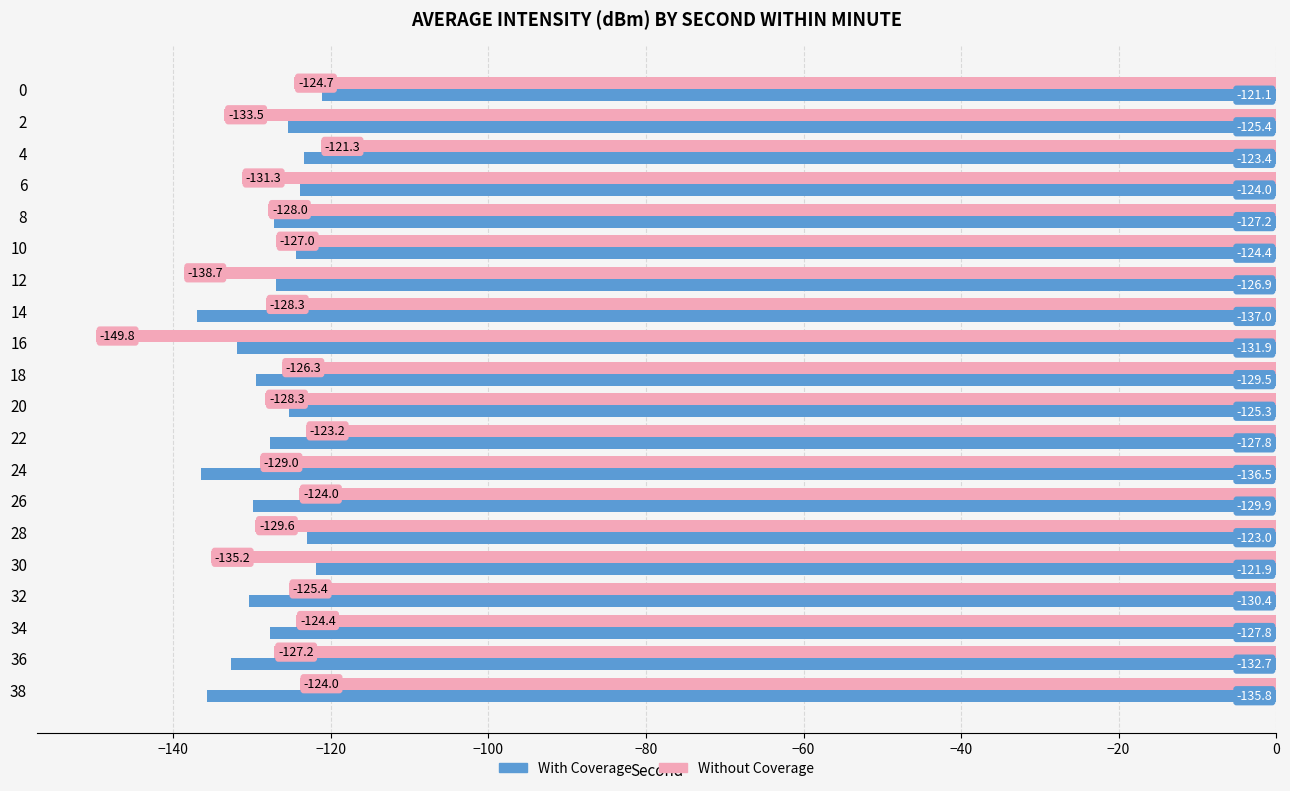

What is the maximum value for With Coverage?

-121.1